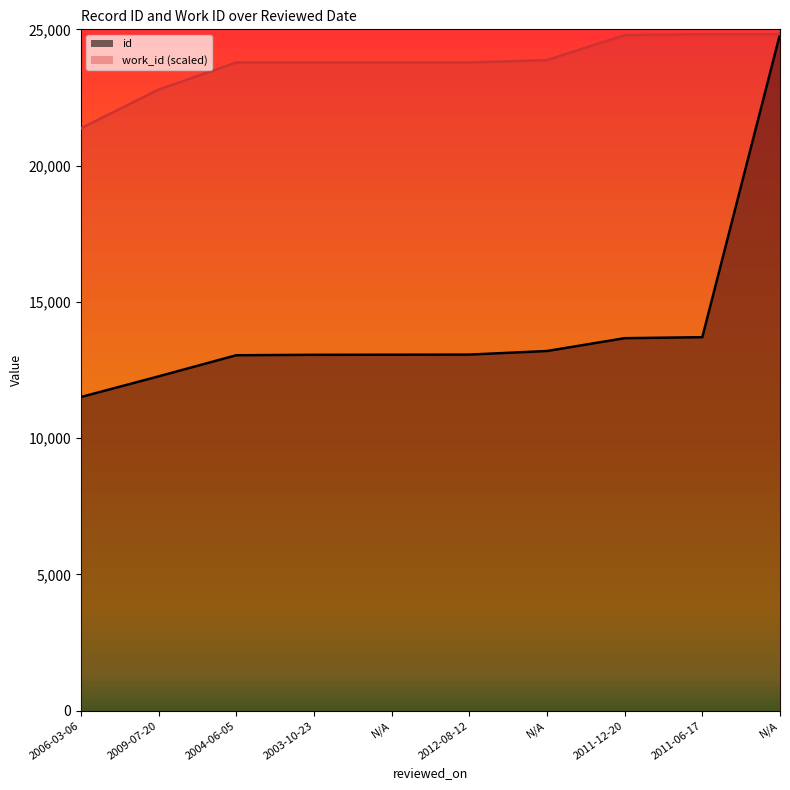

List the series in order of their overall mean, lowest first.

id, work_id (scaled)